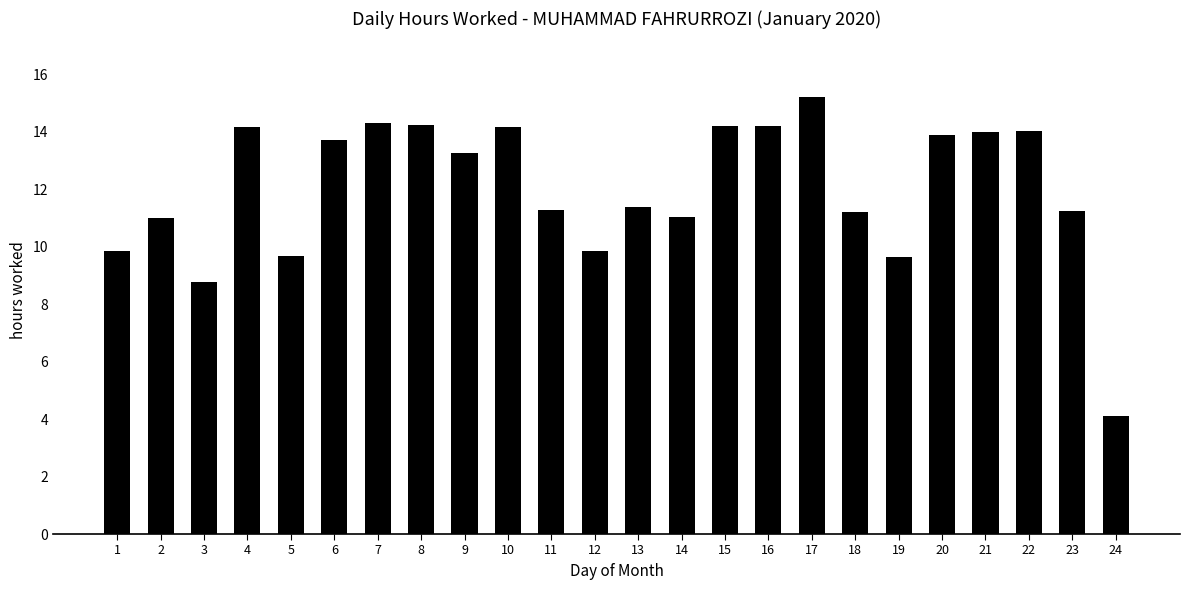

At which label does the data first exceed 13?

4